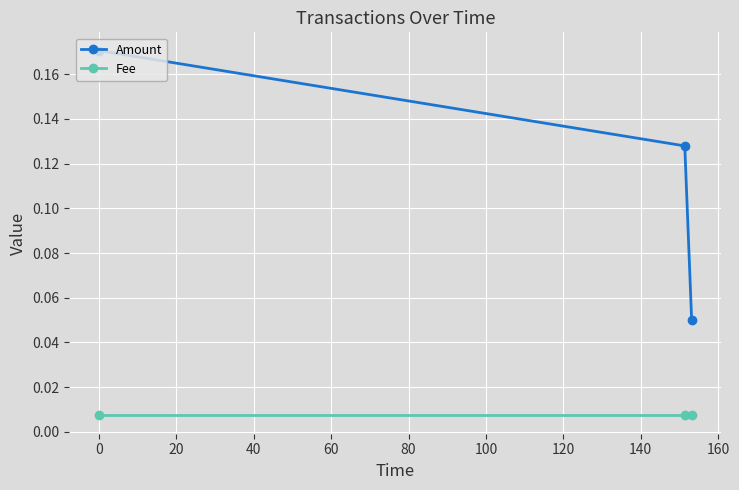

How many Amount values are between 0 and 1?

3